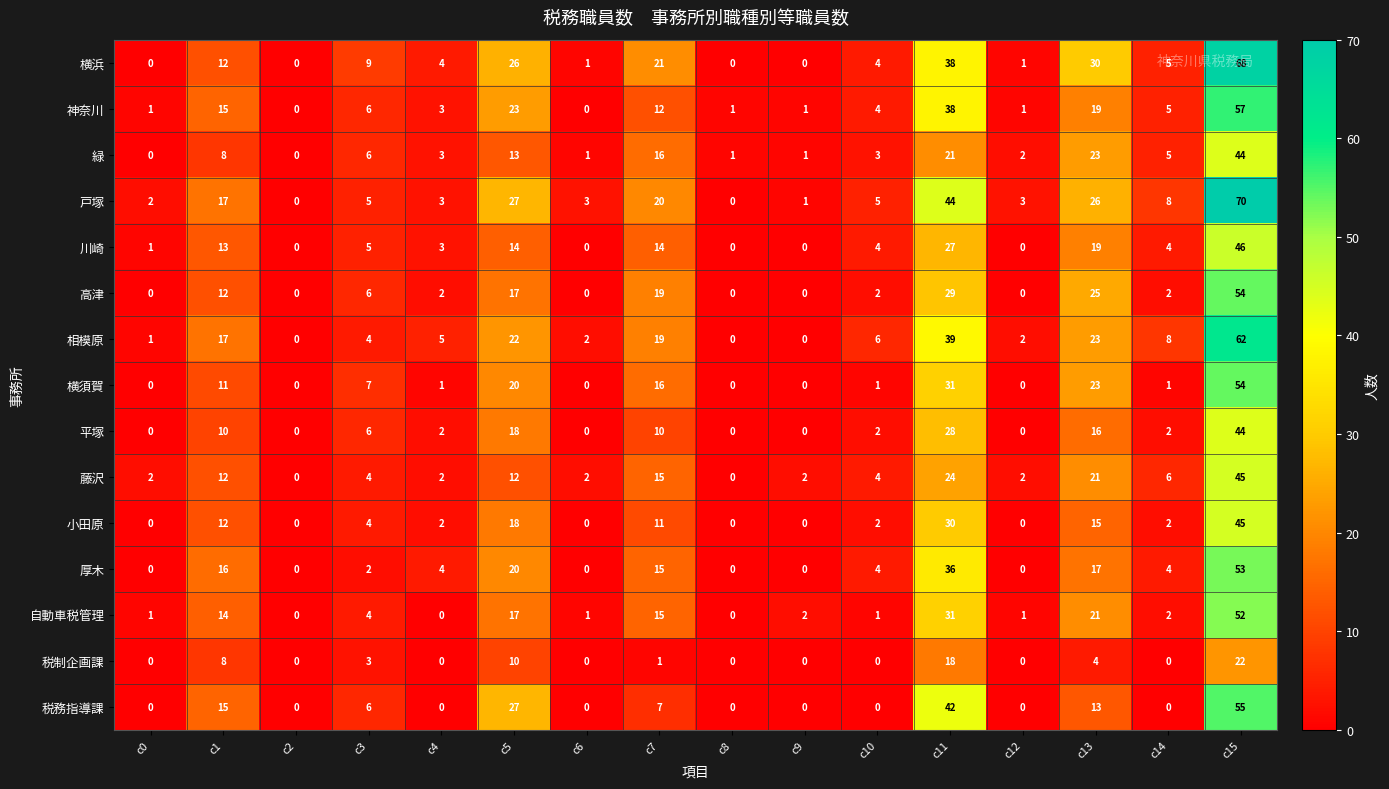

What is the sum of the 厚木 values at c4 and c12?

4